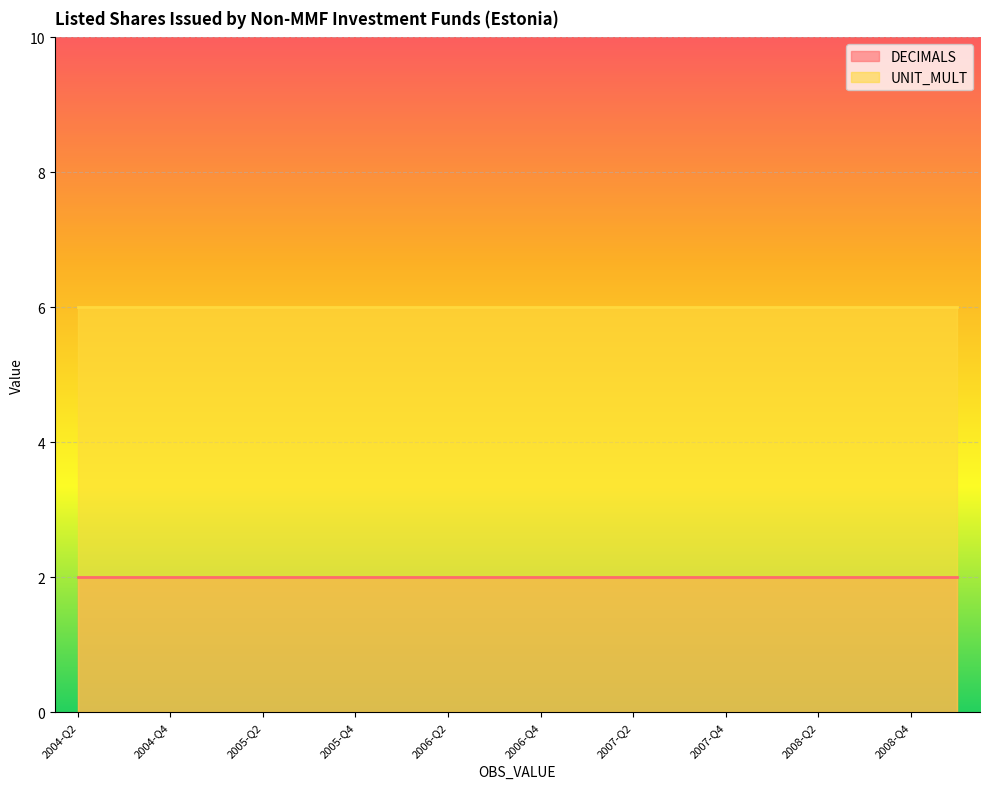

Rank the series by their average value, from highest to lowest.

UNIT_MULT, DECIMALS